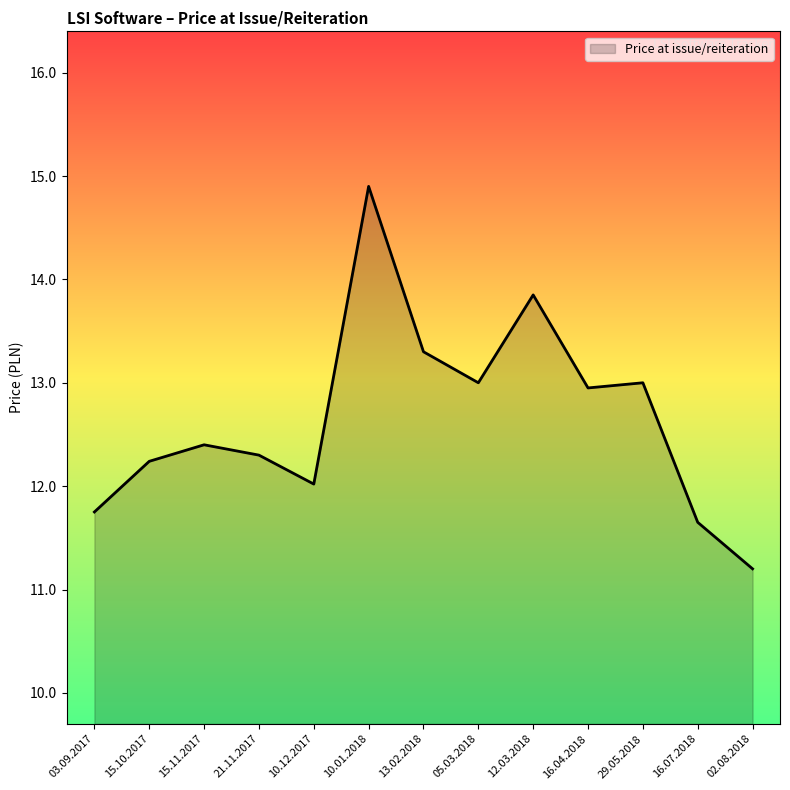

At which category does the data reach its first local peak?

15.11.2017